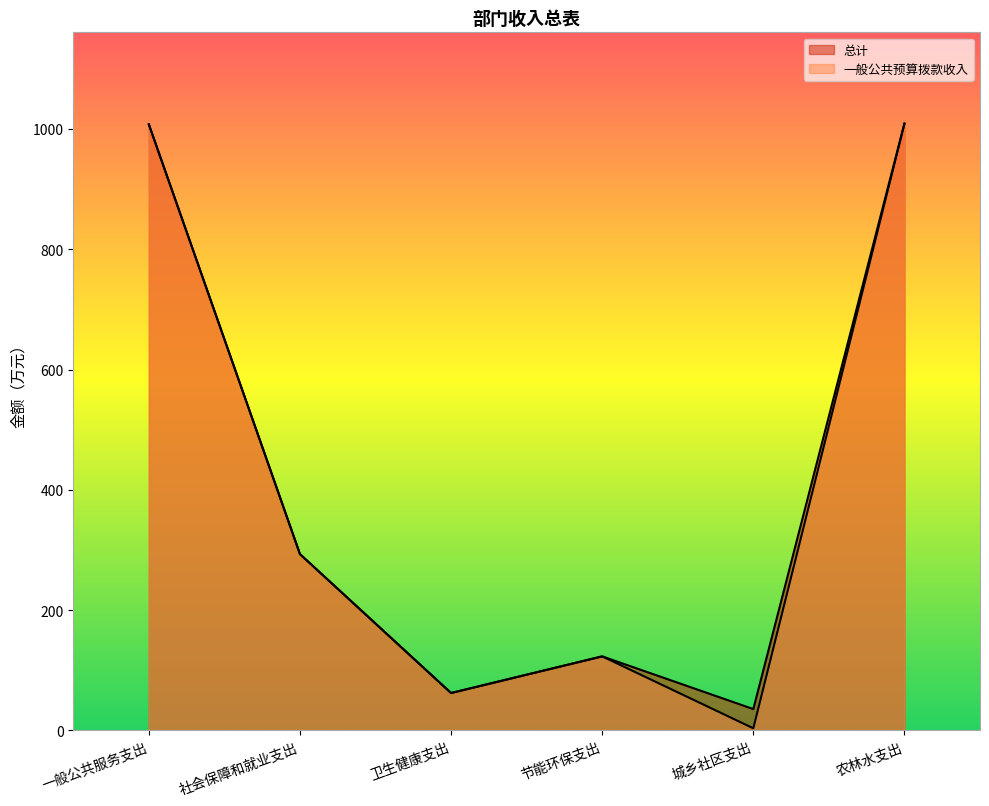

Where is 一般公共预算拨款收入 nearest to the value 506?

社会保障和就业支出